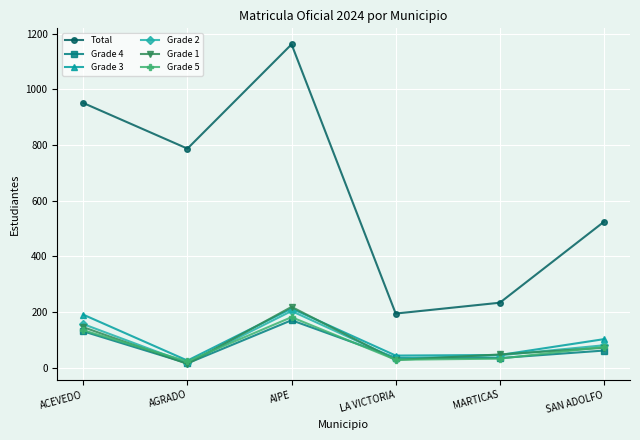

Between LA VICTORIA and MARTICAS, which series saw the biggest shift?

Total